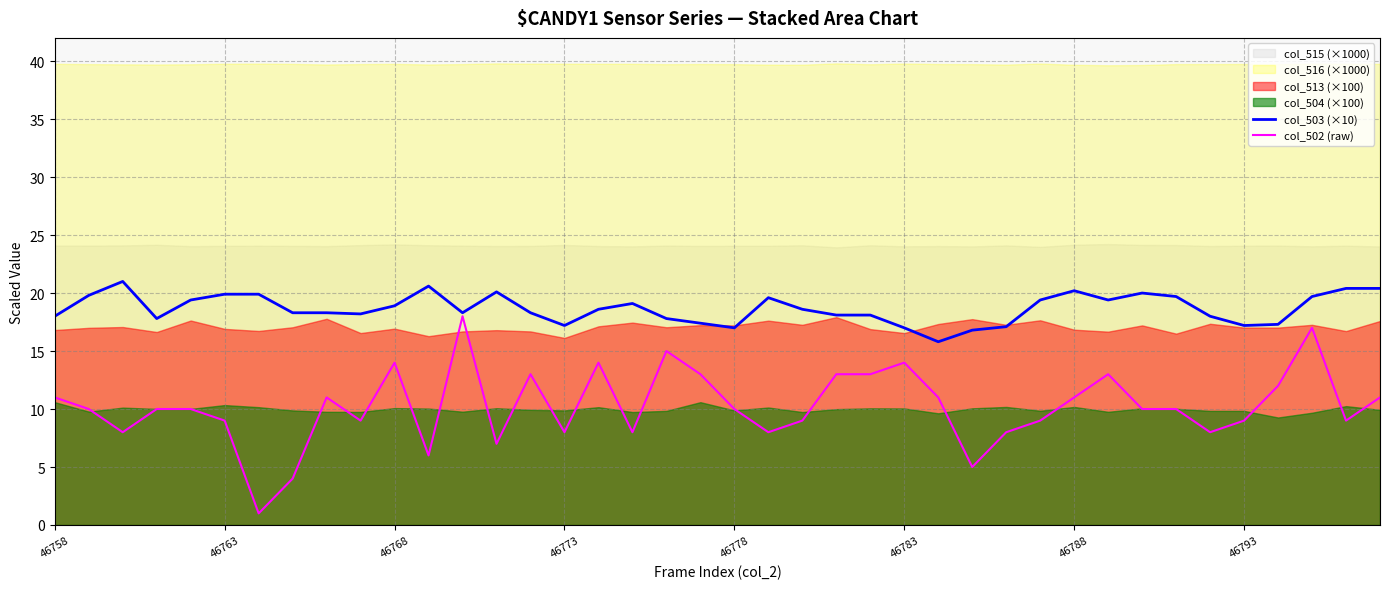

Does the chart have visible grid lines?

Yes